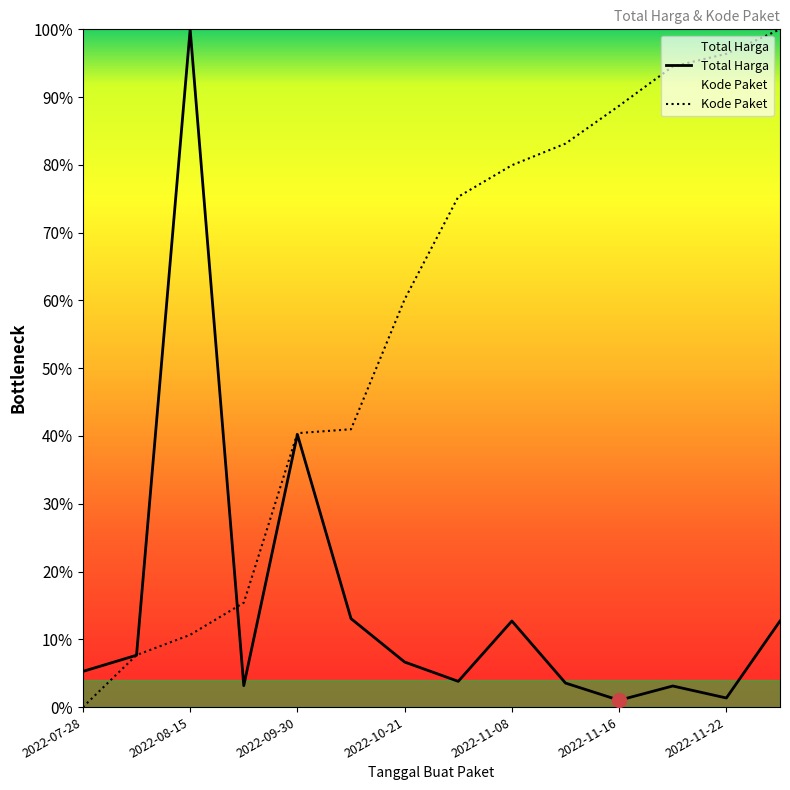

Which series changed the most between 2022-07-28 and 2022-08-15?

Total Harga